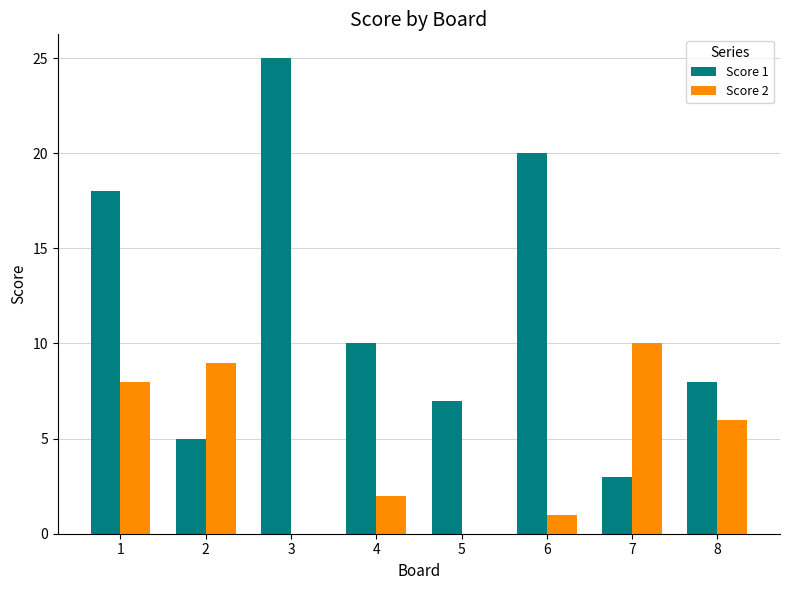

At which label does Score 1 reach its peak?

3